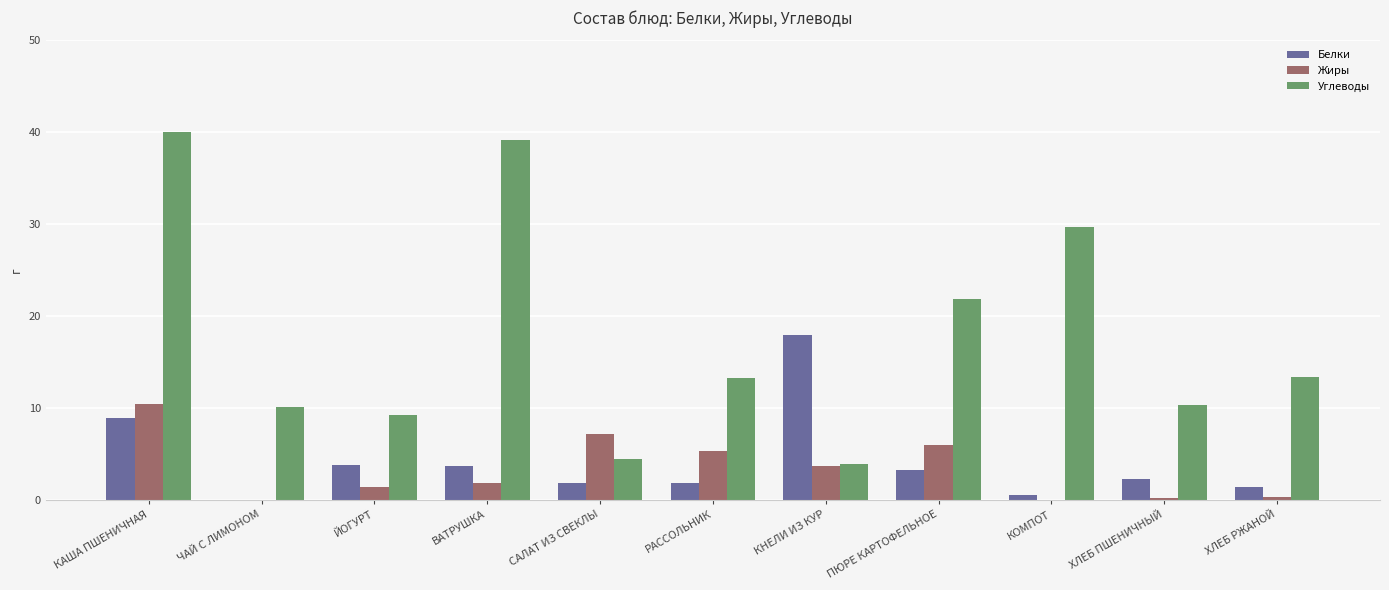

True or false: Углеводы has a value of 10.3 at ХЛЕБ ПШЕНИЧНЫЙ.

True